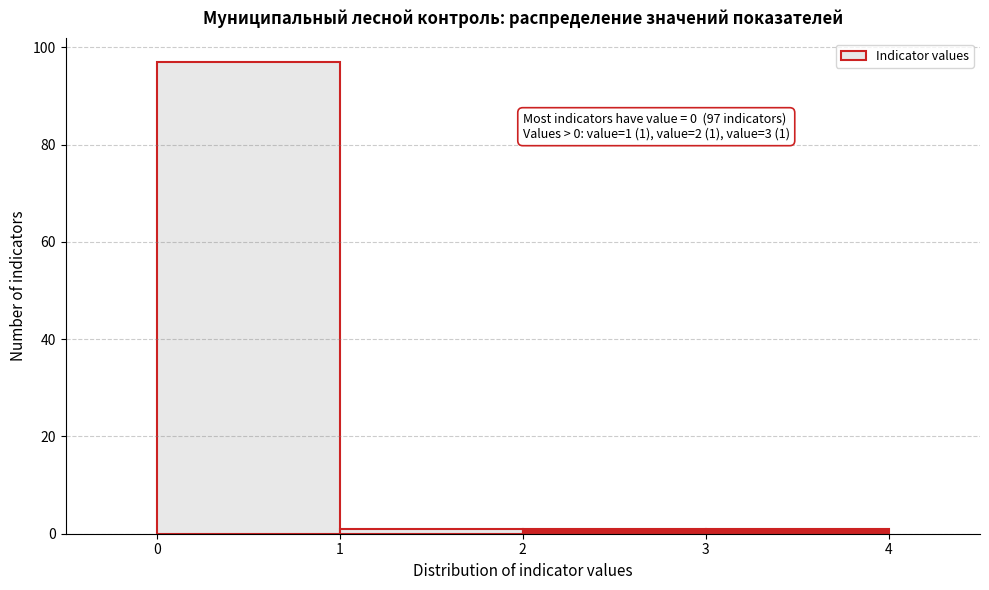

Over which range of the x-axis is the bar tallest?

0 to 1